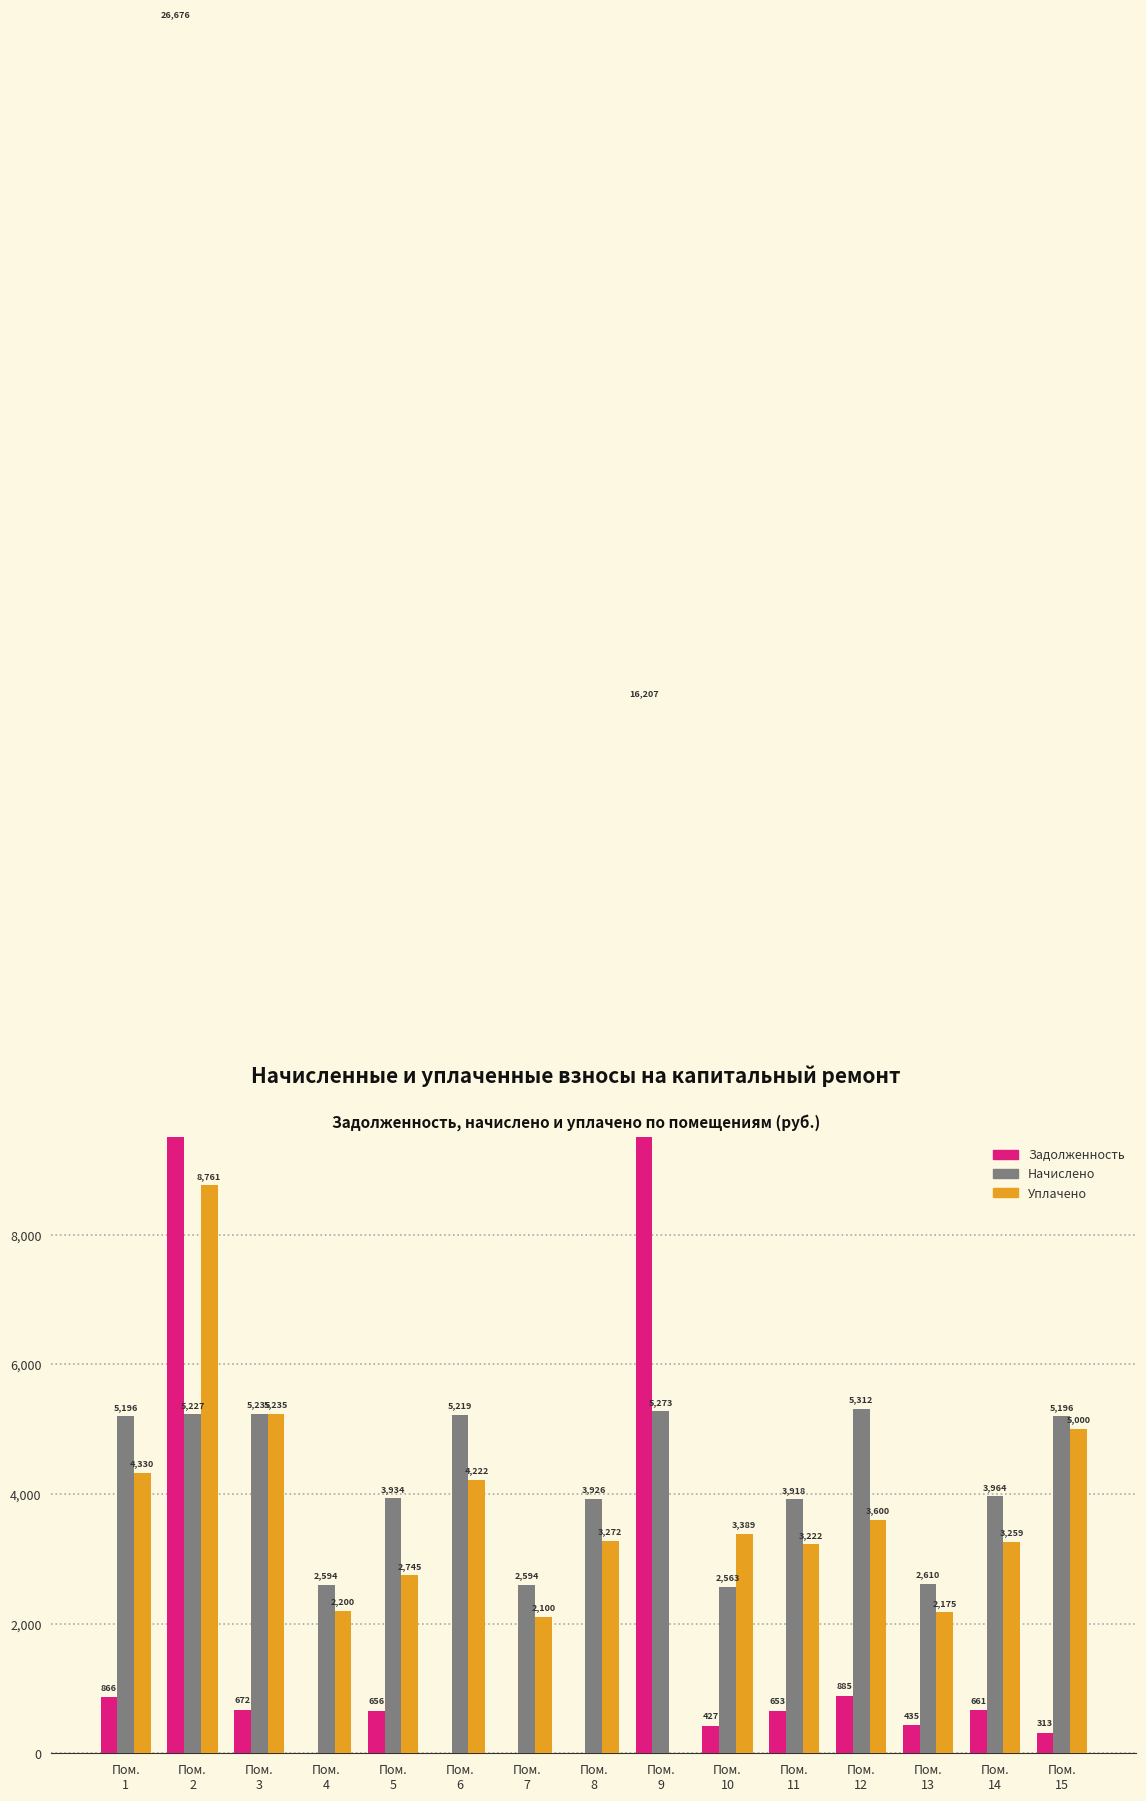

What is the value of the Задолженность bar at the 12th from the left?

885.3